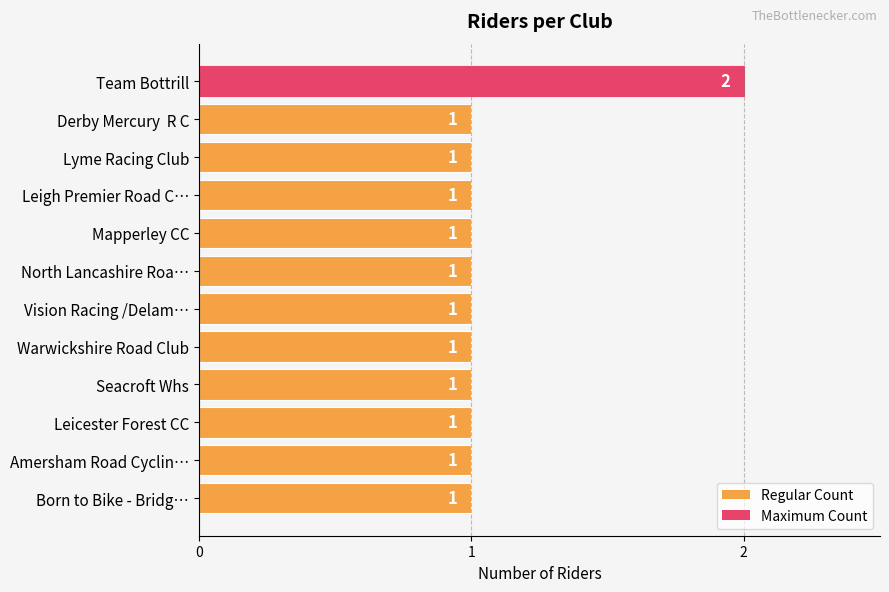

What position from the top is North Lancashire Roa…?

6